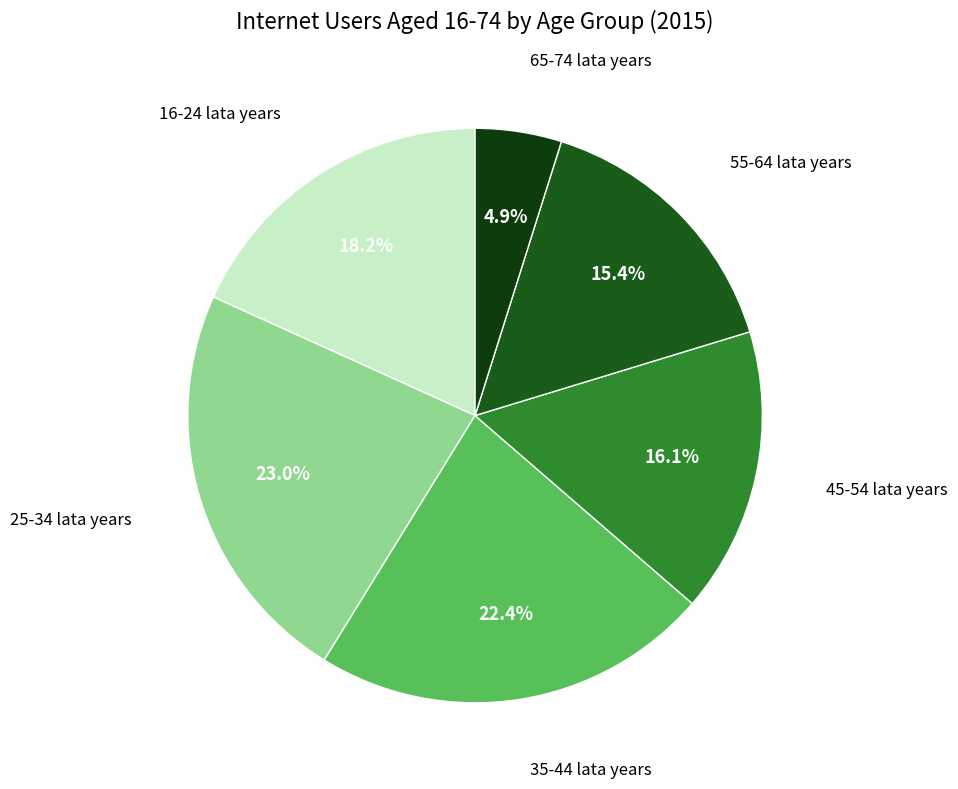

Does any single category account for the majority?

No